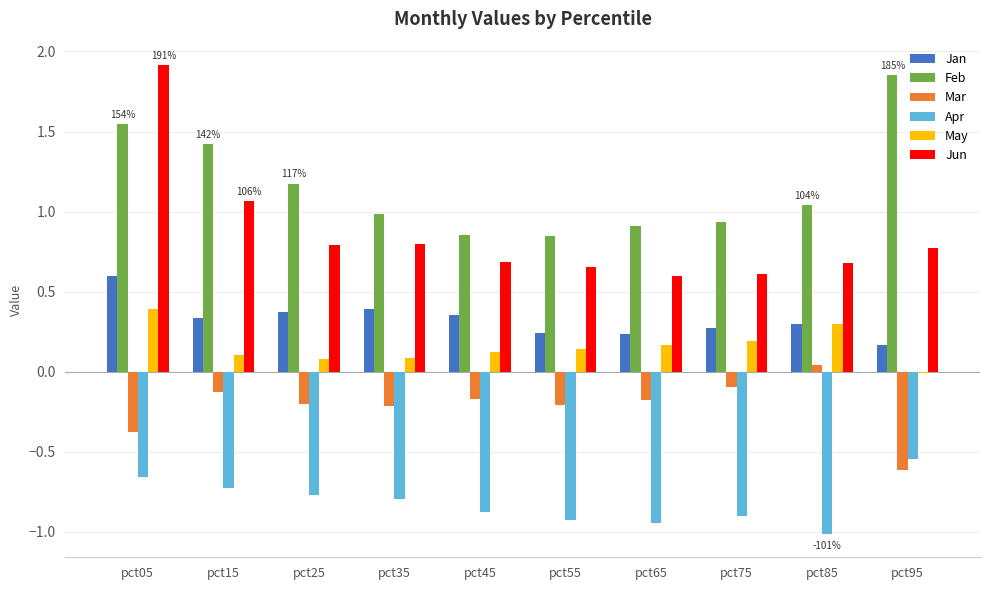

The value of May at pct85 is 0.5. True or false?

False